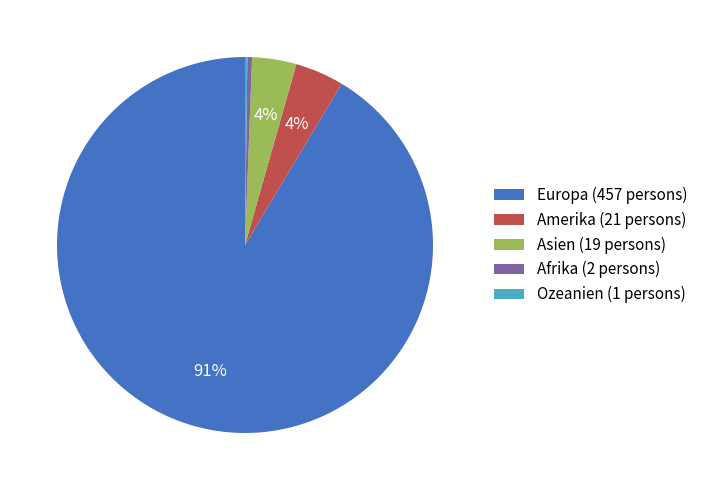

Do Amerika (21 persons) and Asien (19 persons) together represent more than half of the pie?

No